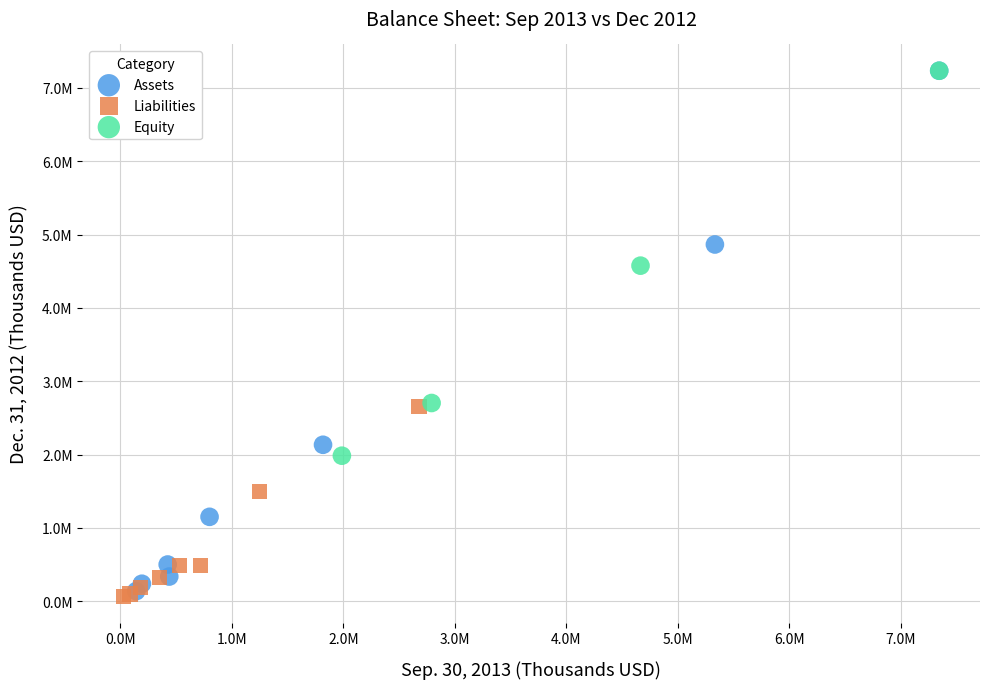

Which series has the largest Y range (max minus min)?

Assets